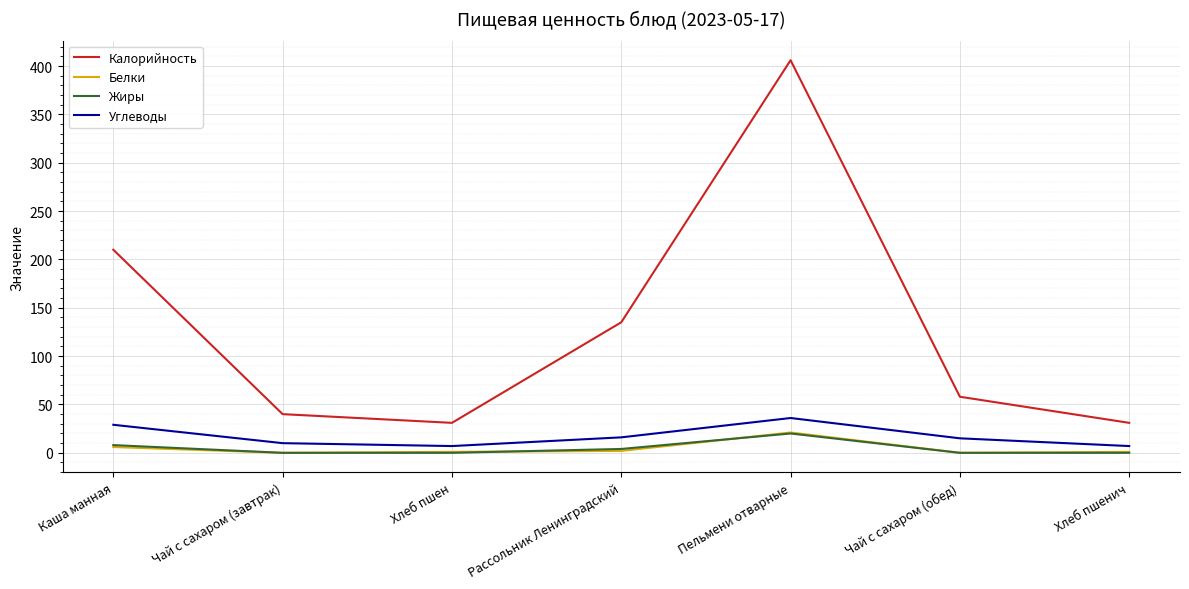

What is the maximum value shown in the chart?

406